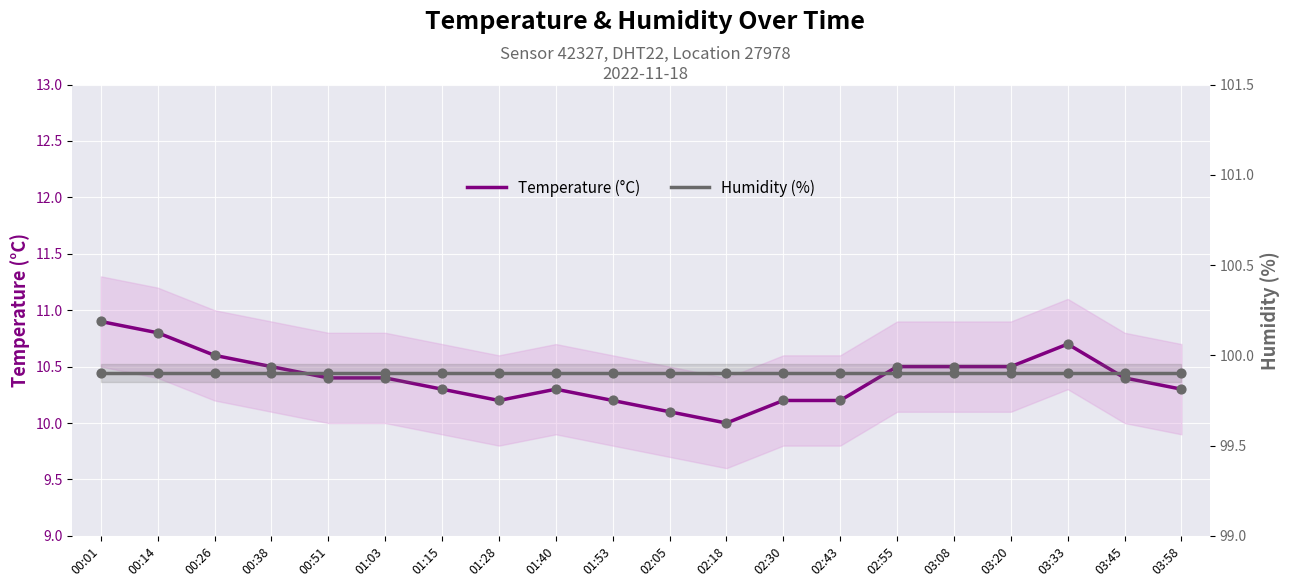

Which series has the largest Y range (max minus min)?

Temperature (°C)